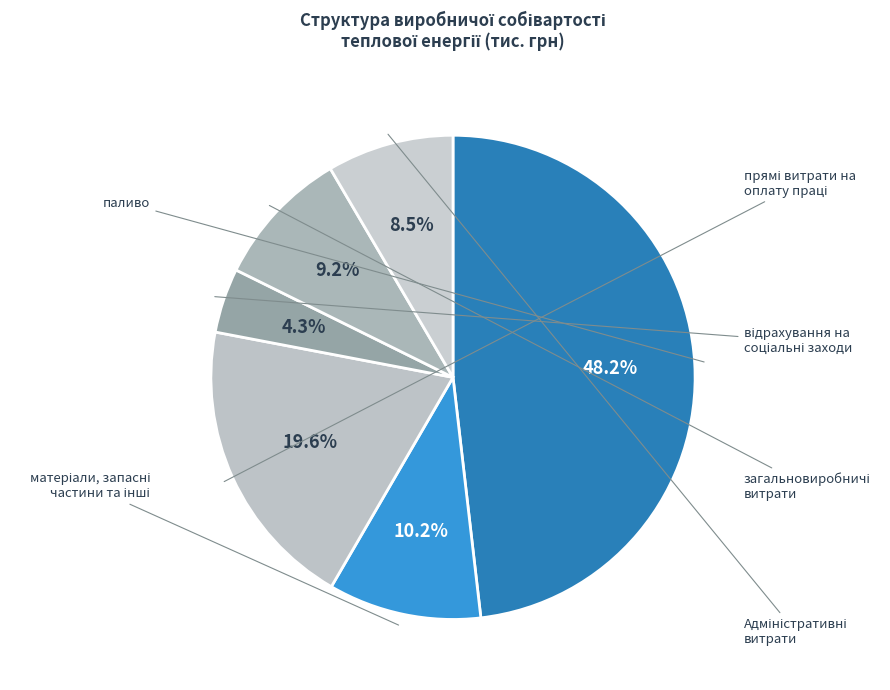

Which category has the smallest portion of the pie?

відрахування на
соціальні заходи